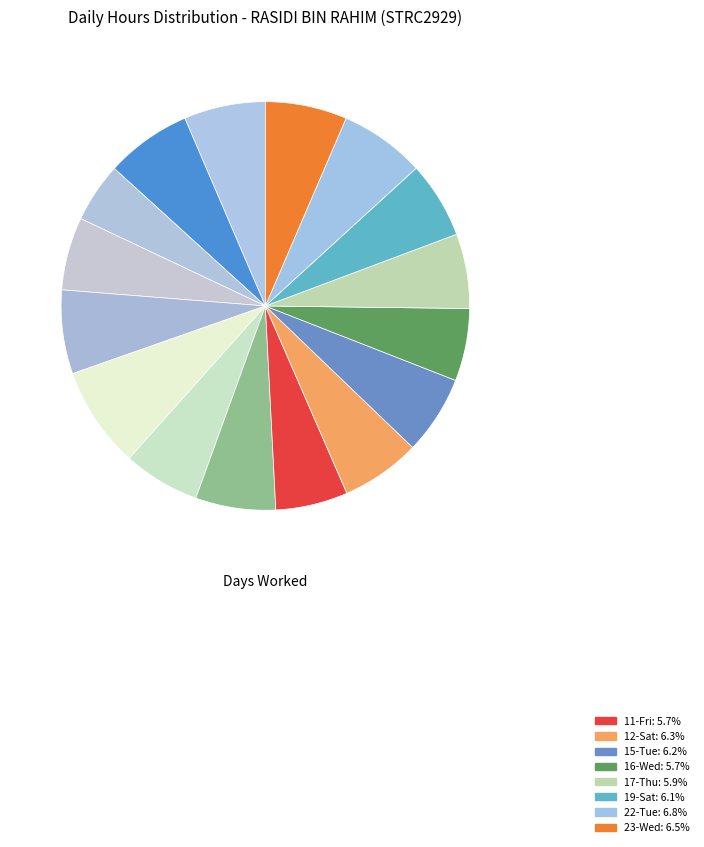

What is the largest slice in the pie chart?

8-Tue